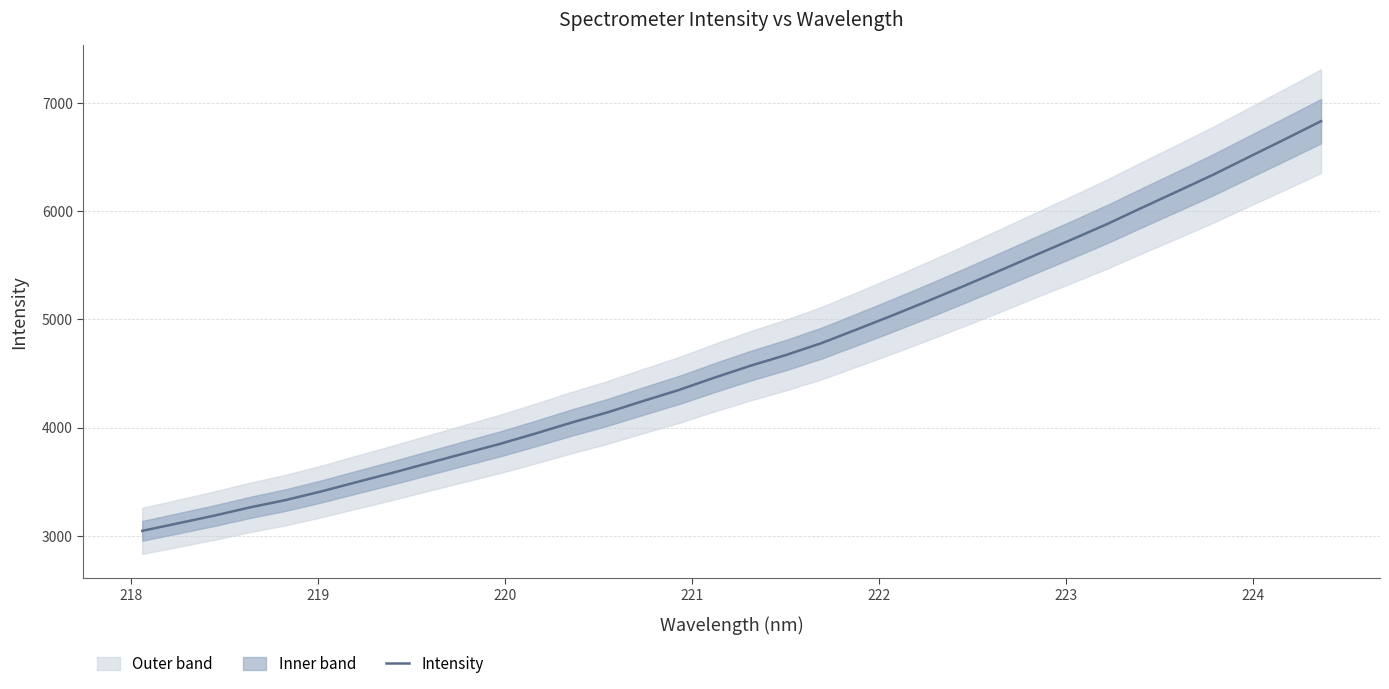

True or false: the data has more than 0 interior local peaks.

False